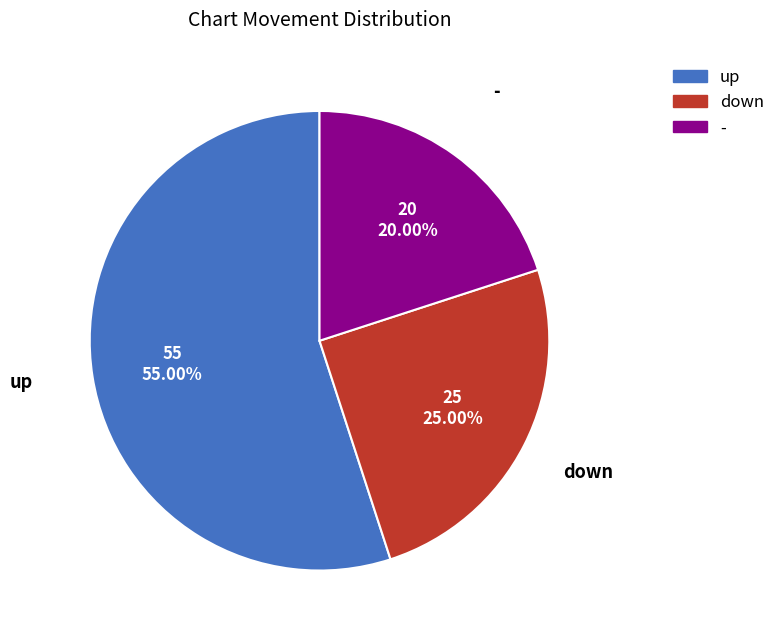

To the nearest percent, what percentage of the pie is down?

25%